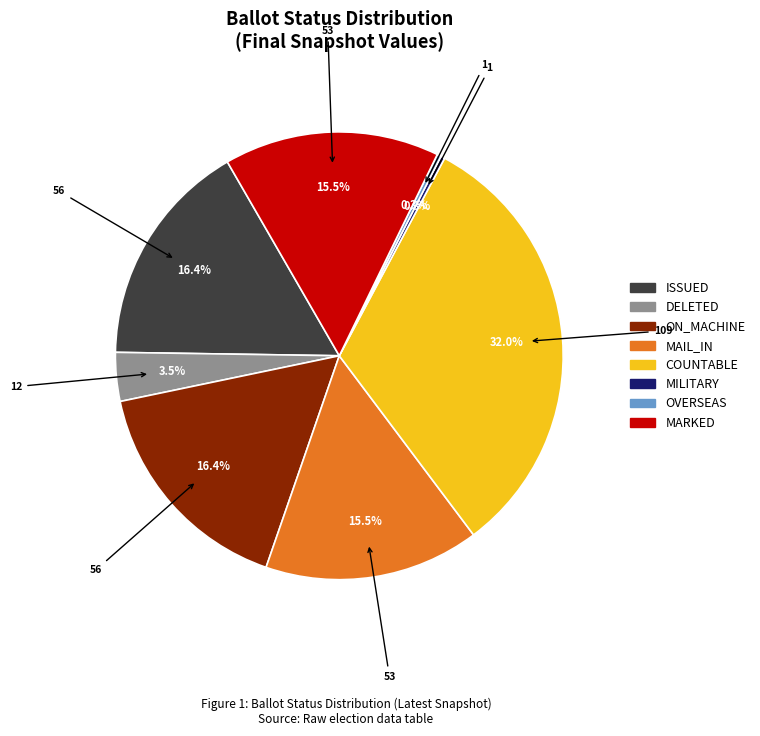

Is there any slice that represents more than half of the pie?

No